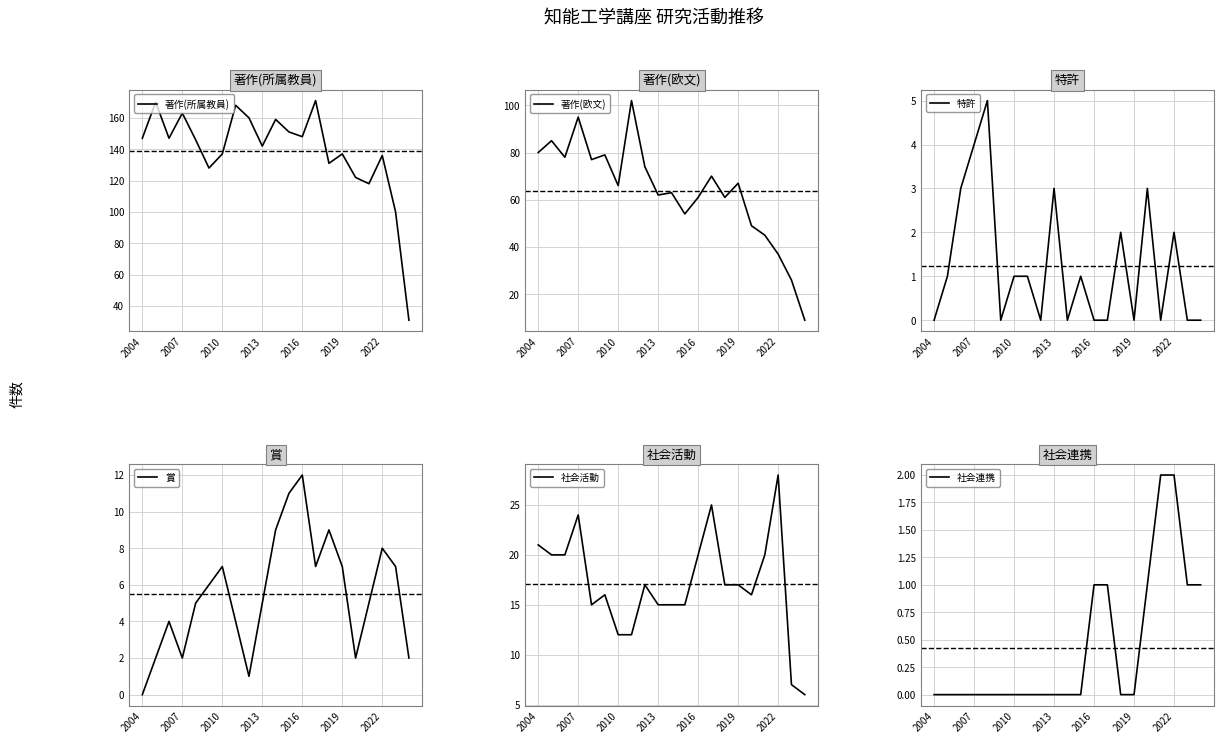

Which category has the highest value in the 社会活動 series?

2022